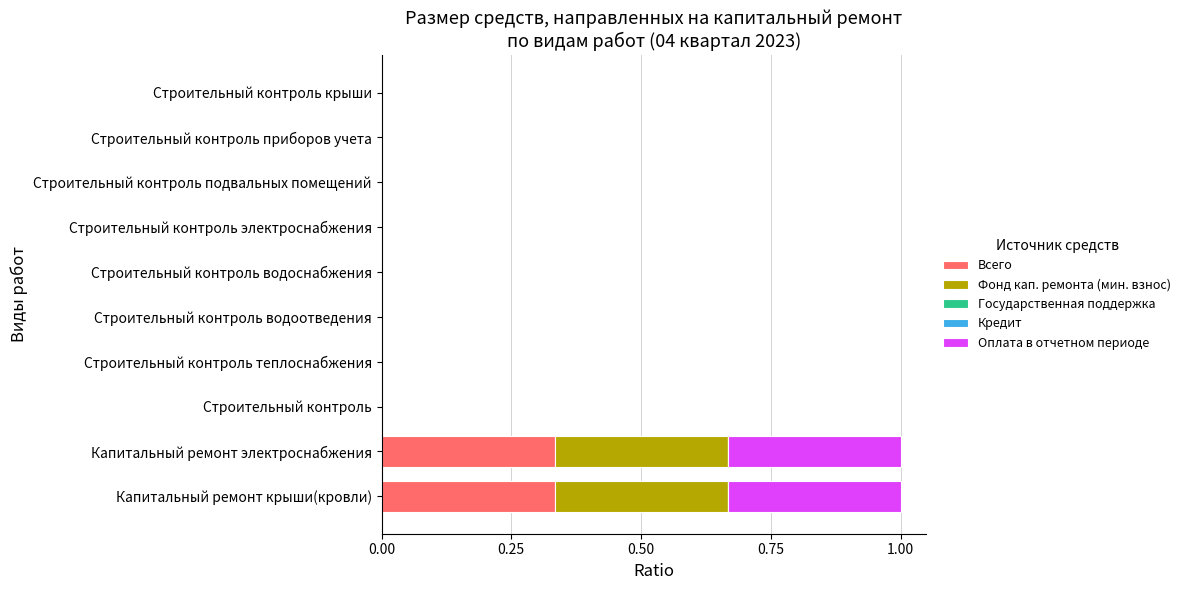

What is the sum of all Всего values?

0.7